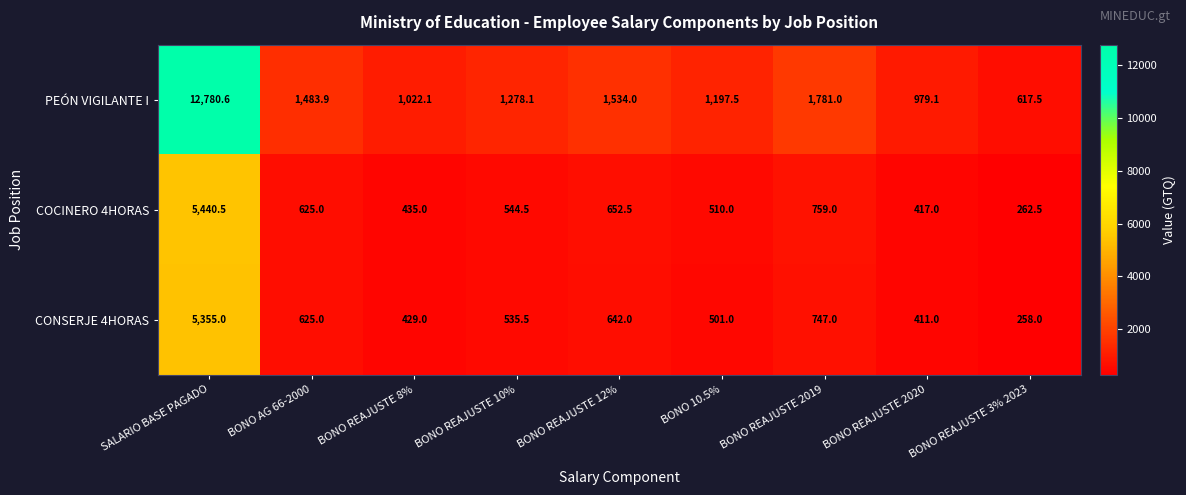

What is the greatest value displayed?

12780.6